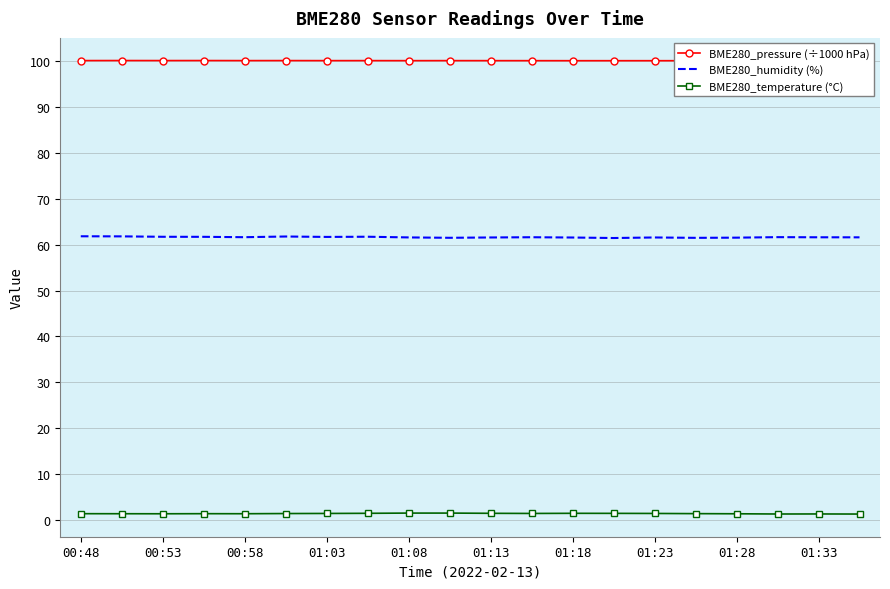

Rank the series by their maximum value, from lowest to highest.

BME280_temperature (°C), BME280_humidity (%), BME280_pressure (÷1000 hPa)